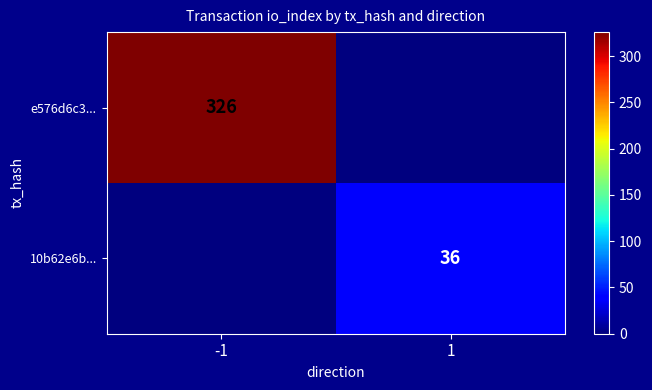

Is the value of 10b62e6b... at 1 greater than the value of e576d6c3... at -1?

No